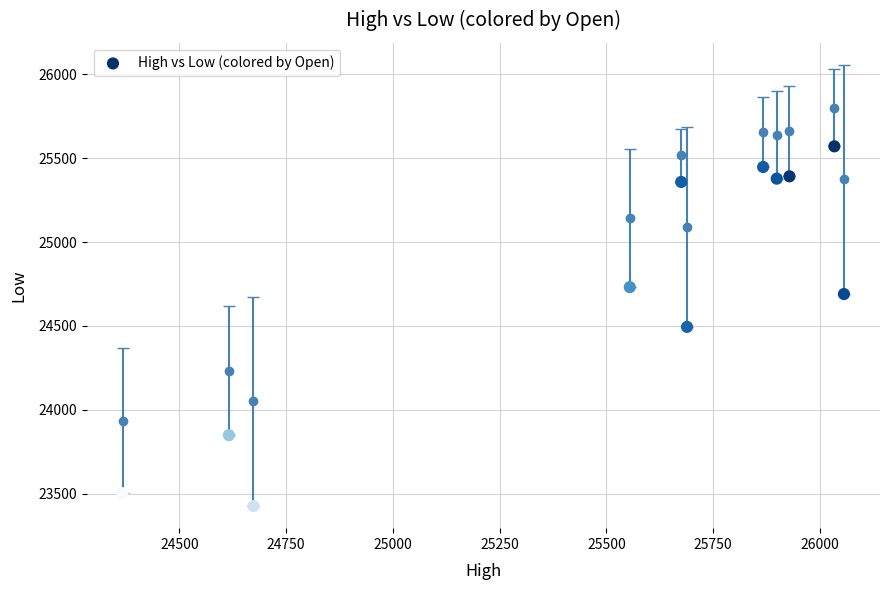

What is the average Y value?

24712.7